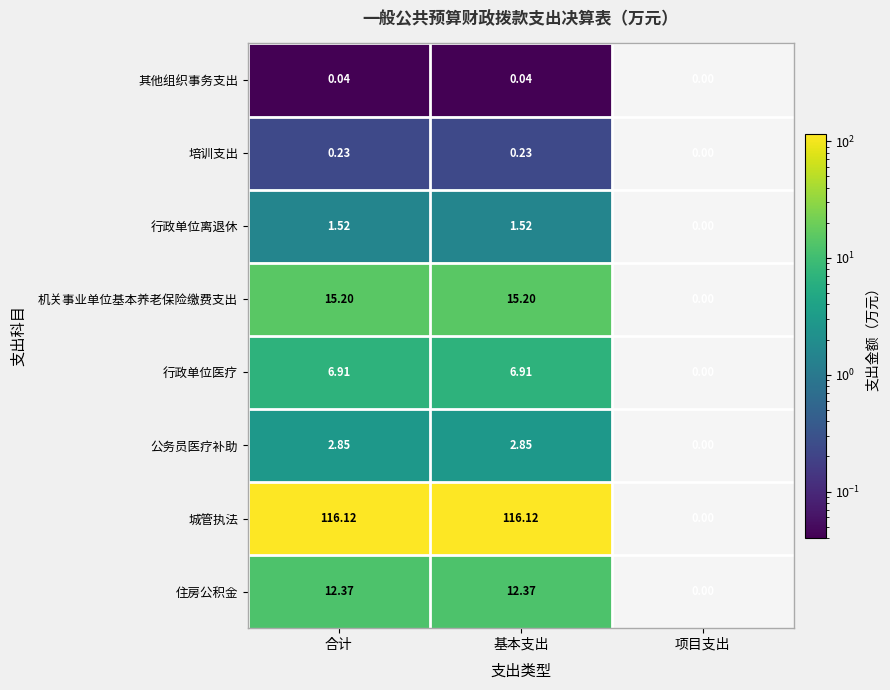

Where is 机关事业单位基本养老保险缴费支出 nearest to the value 7?

项目支出